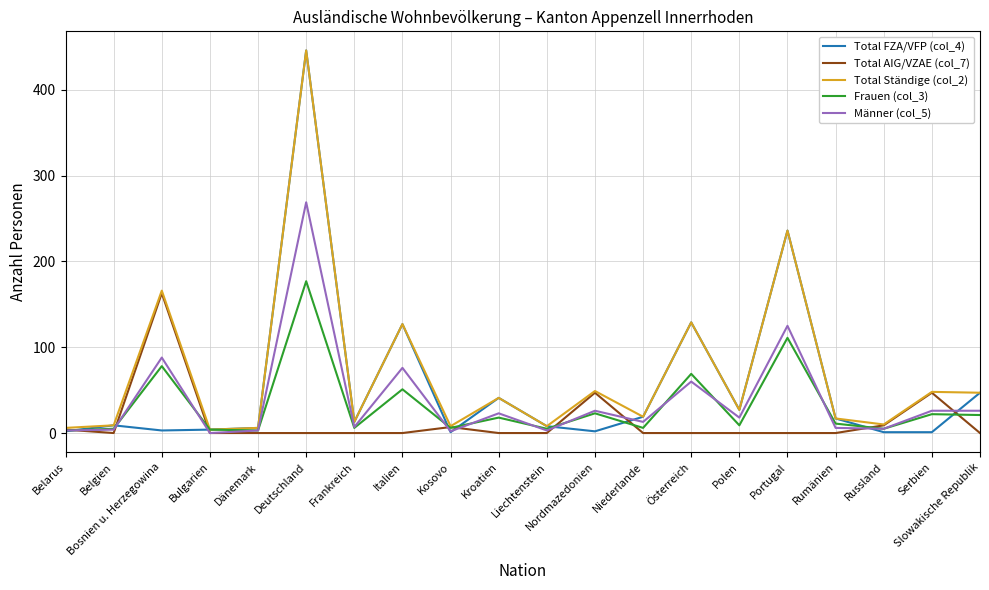

How many categories are shown in the chart?

20